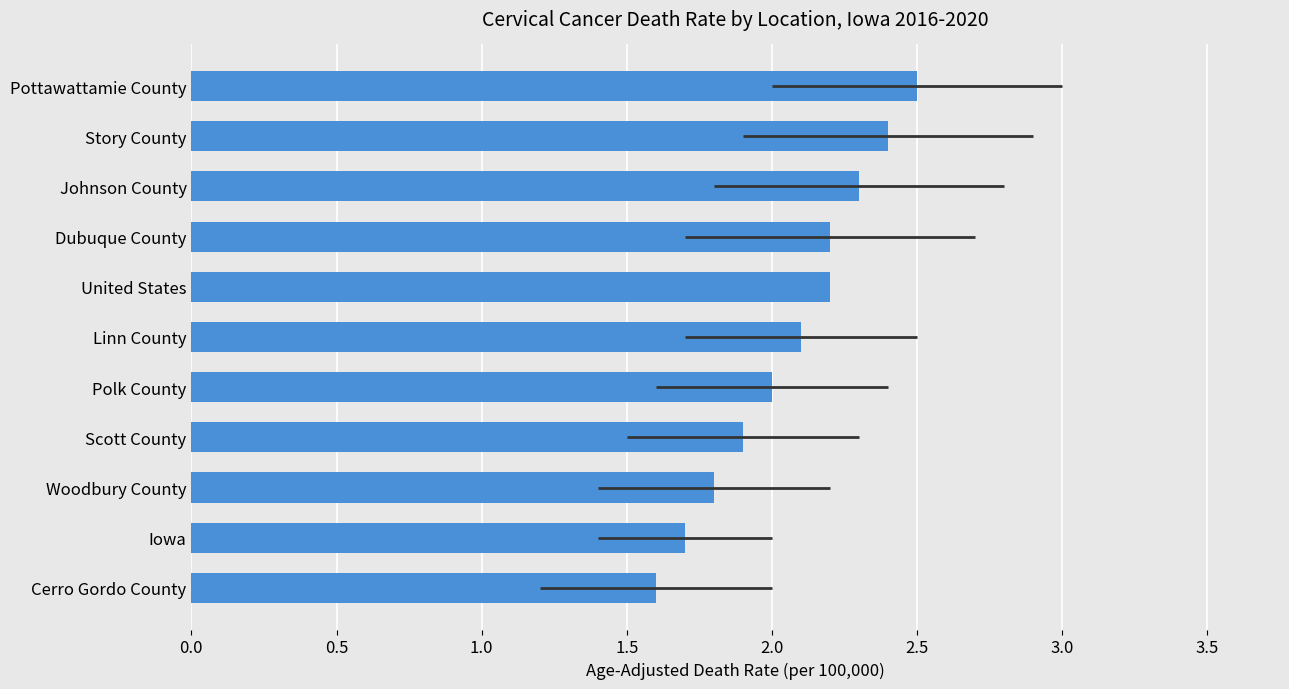

Reading right to left, what are all the values shown in this chart?

2.5	2.4	2.3	2.2	2.2	2.1	2.0	1.9	1.8	1.7	1.6